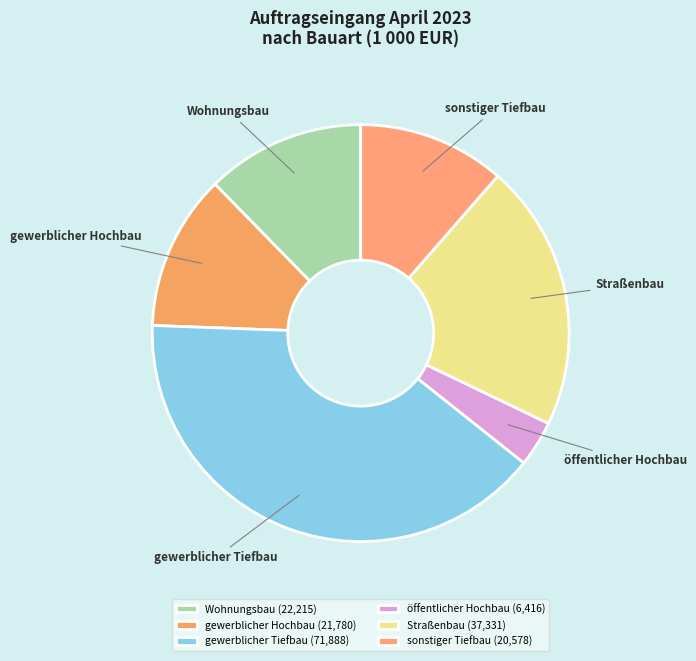

Between Wohnungsbau and Straßenbau, which is larger?

Straßenbau